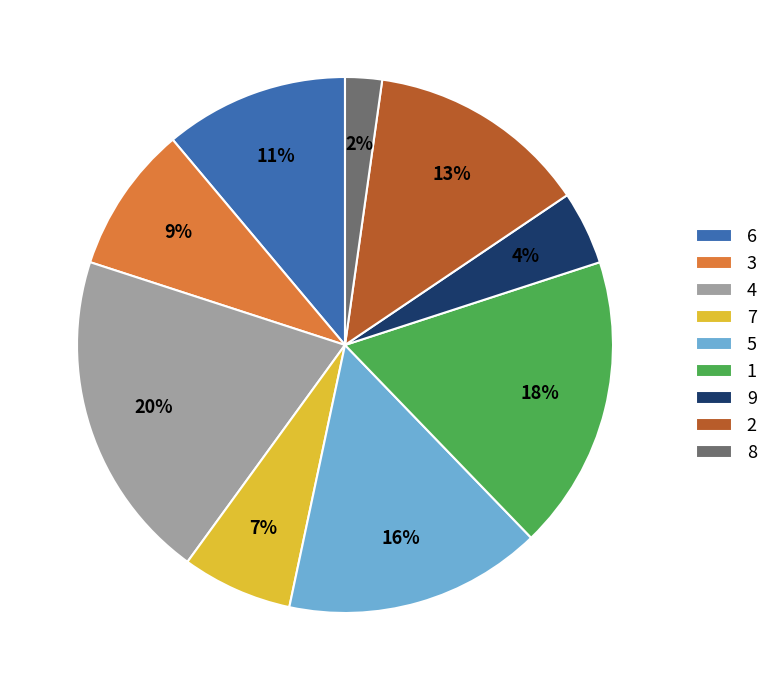

Combined, do 2 and 3 account for over 50%?

No